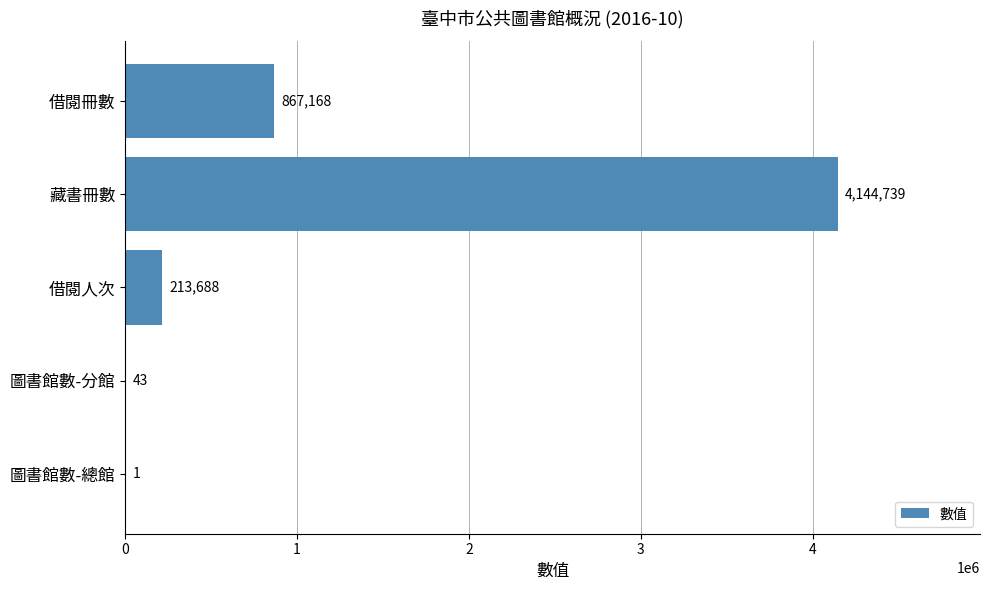

Are the bars horizontal?

Yes